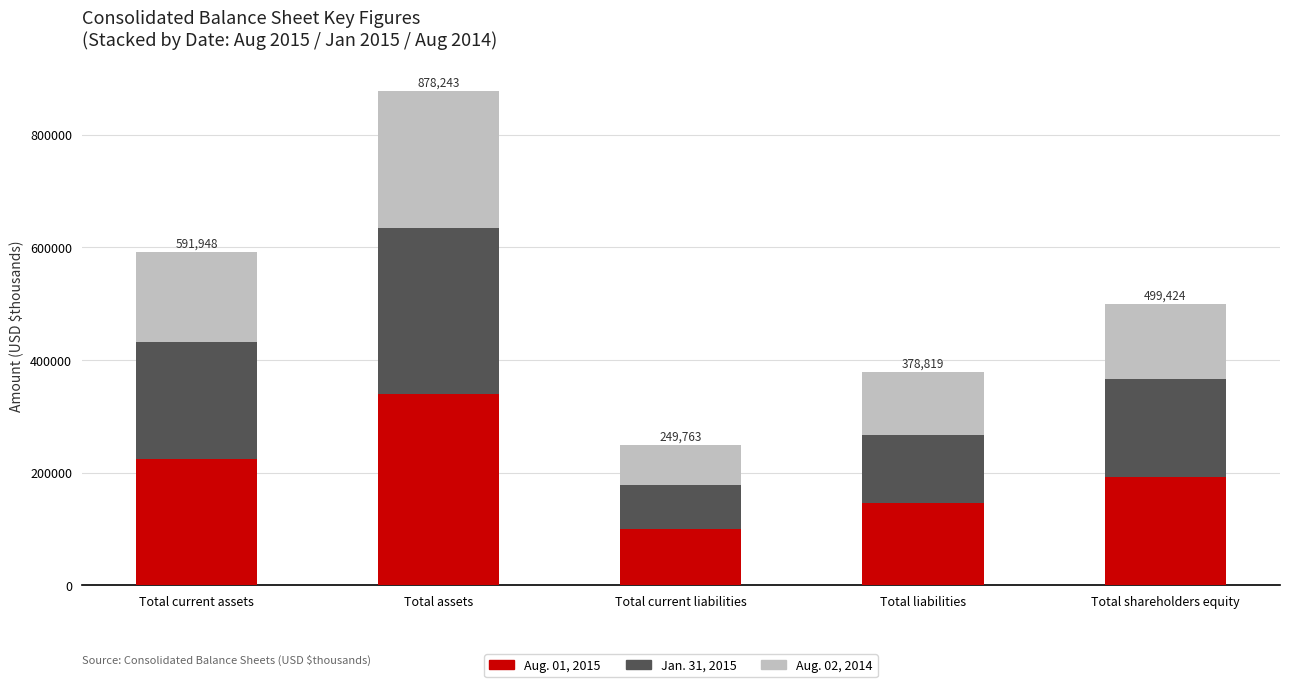

At which category is the sum across all series the highest?

Total assets